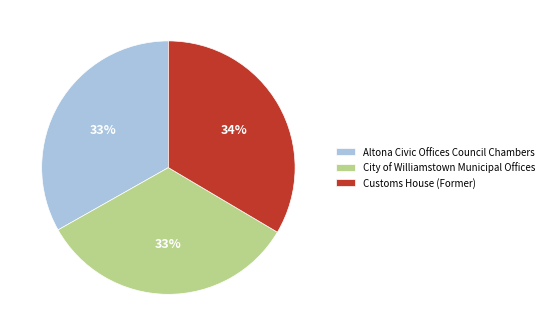

What percentage is the City of Williamstown Municipal Offices slice, to the nearest percent?

33%